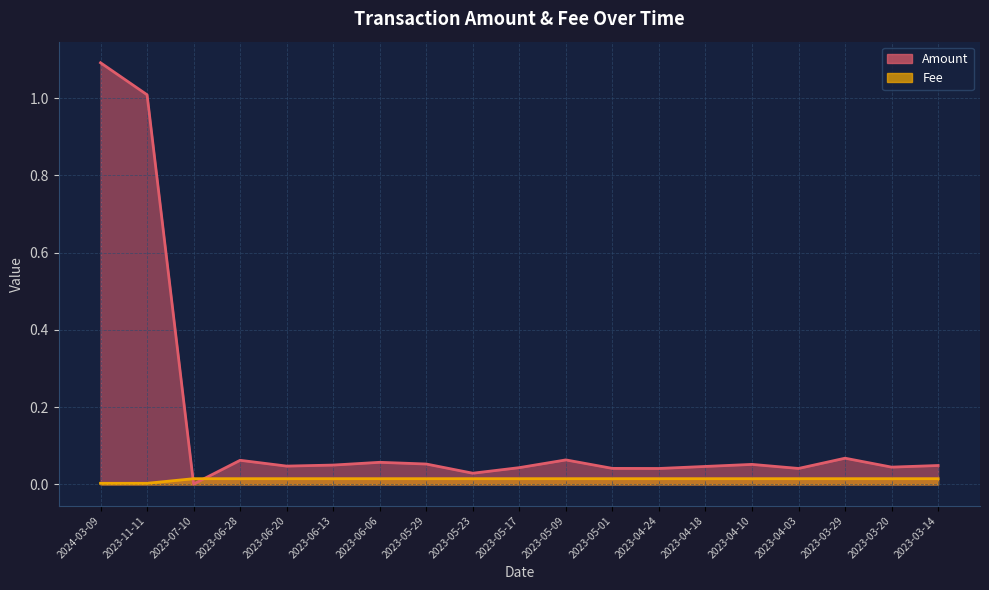

Between which two adjacent categories do Fee and Amount first intersect?

2023-11-11 and 2023-07-10